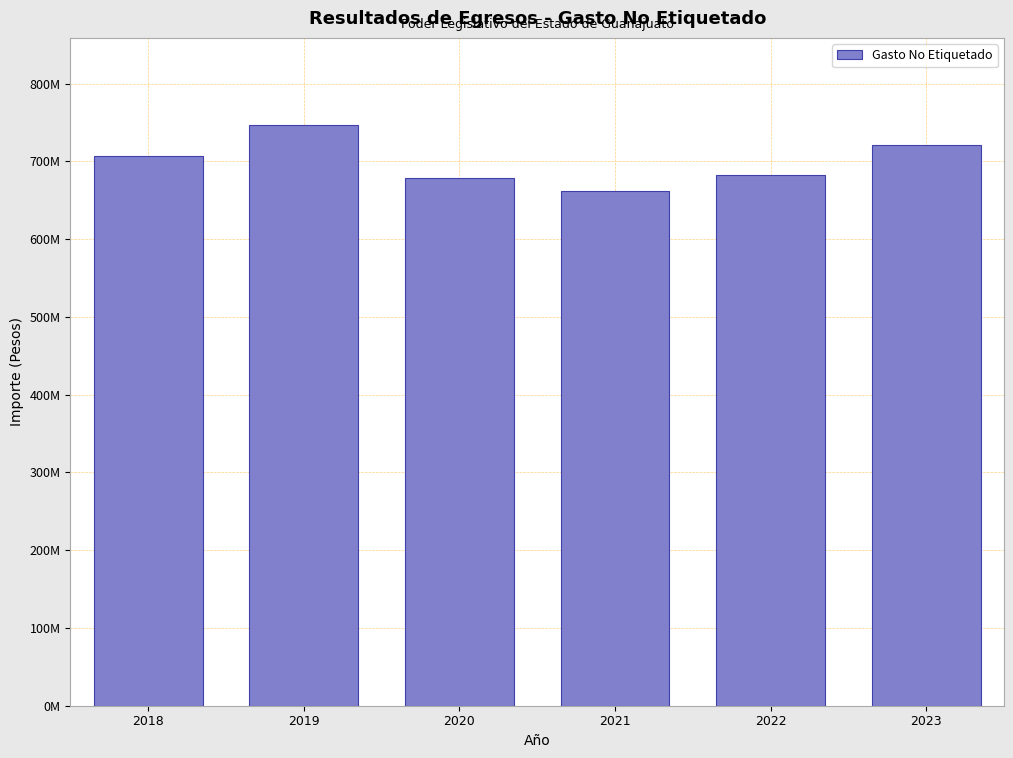

Are the bars horizontal?

No